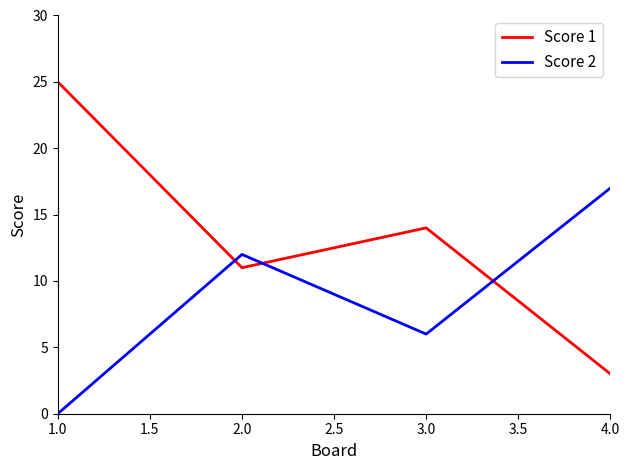

True or false: Score 1 has more than 1 interior local peaks.

False